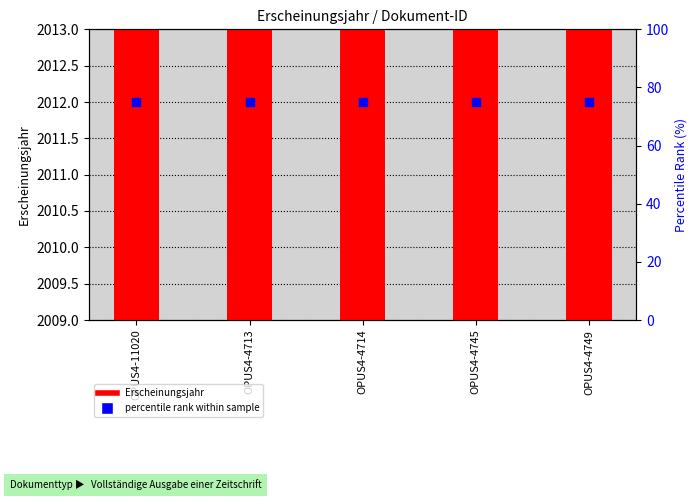

Which series has the largest Y range (max minus min)?

Erscheinungsjahr